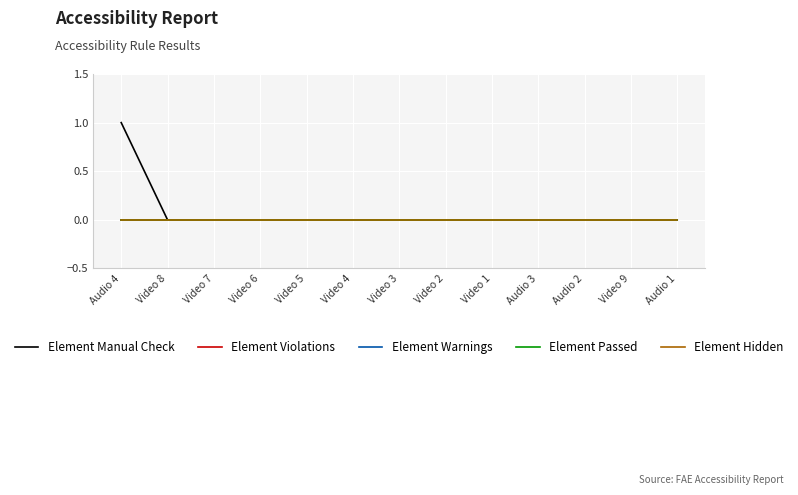

True or false: Element Warnings has more than 1 interior local peaks.

False